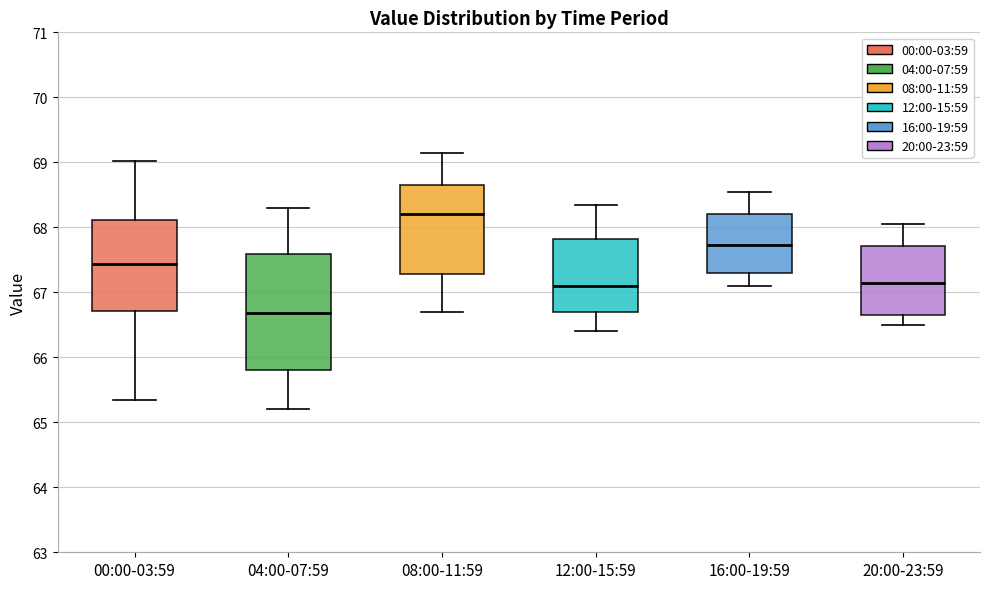

Reading left to right, transcribe this box plot: for each box, give where its median line is, the range the box spans, and where its two whiskers end, as read against the y-axis. The values are not printed on the chart, so give them approximately, as read against the axis.

00:00-03:59: median 67.4, box 66.7 to 68.1, whiskers 65.3 to 69.0
04:00-07:59: median 66.7, box 65.8 to 67.6, whiskers 65.2 to 68.3
08:00-11:59: median 68.2, box 67.3 to 68.7, whiskers 66.7 to 69.2
12:00-15:59: median 67.1, box 66.7 to 67.8, whiskers 66.4 to 68.4
16:00-19:59: median 67.7, box 67.3 to 68.2, whiskers 67.1 to 68.6
20:00-23:59: median 67.2, box 66.7 to 67.7, whiskers 66.5 to 68.1